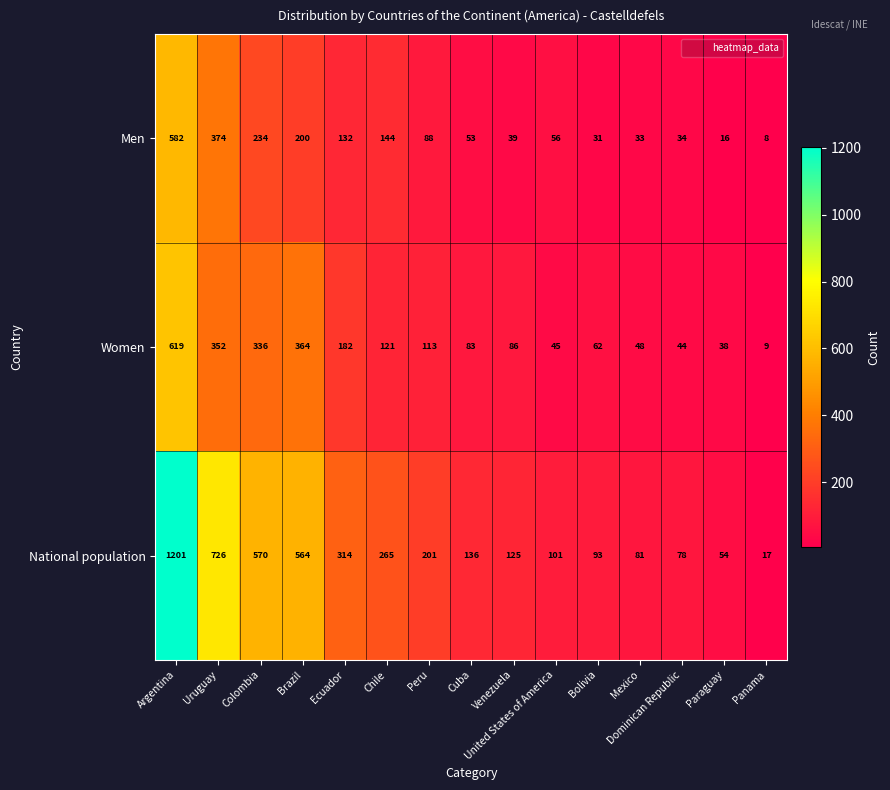

Between Bolivia and Paraguay, which series saw the biggest shift?

National population